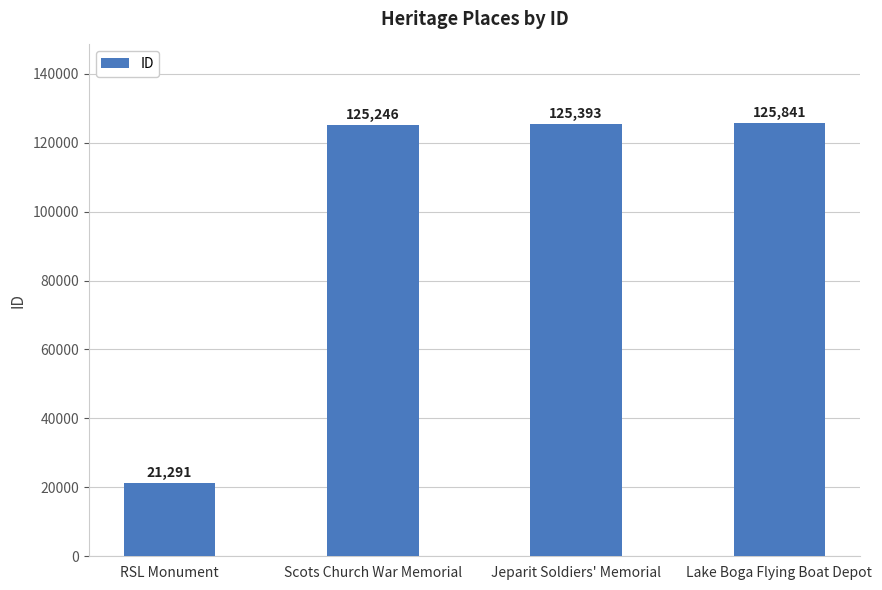

List the labels in order of value, largest first.

Lake Boga Flying Boat Depot, Jeparit Soldiers' Memorial, Scots Church War Memorial, RSL Monument